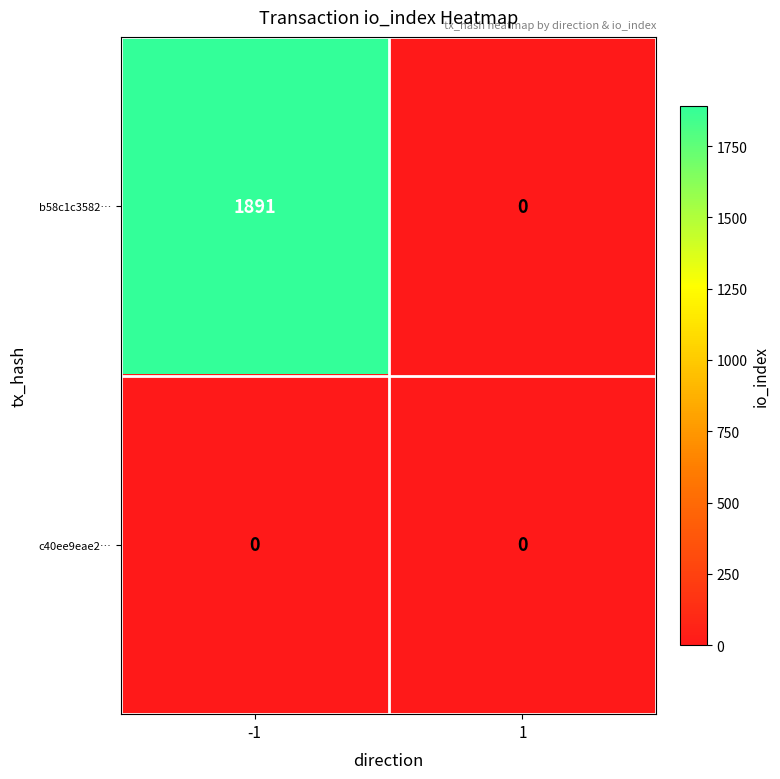

Which series has the largest total across all categories?

b58c1c3582…